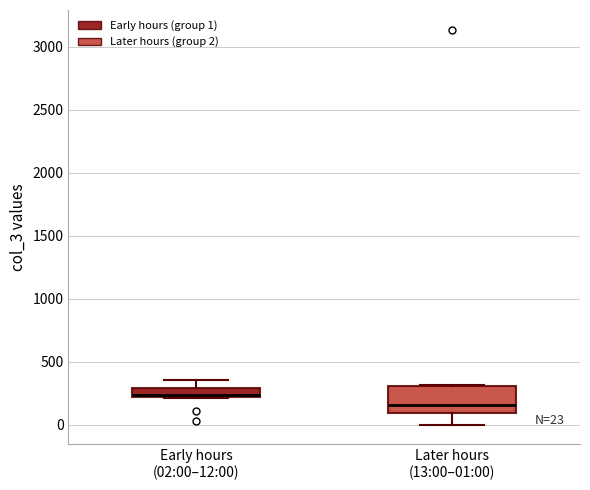

Comparing the boxes themselves (not the whiskers), which one is the tallest?

Later hours (13:00–01:00)